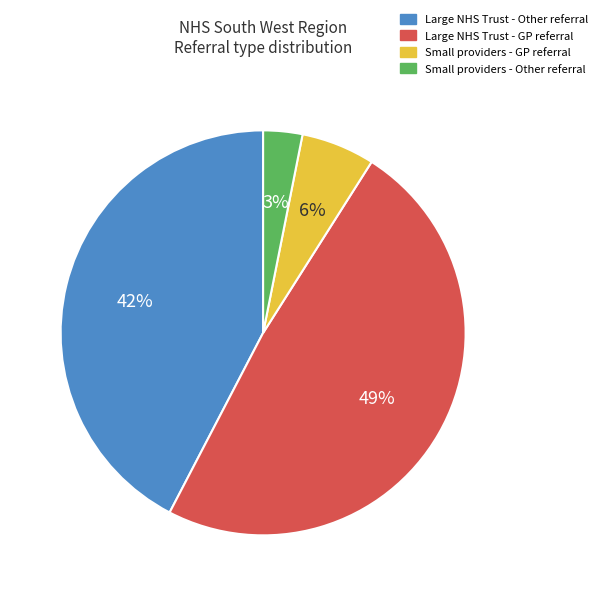

Is there a majority slice in this chart?

No